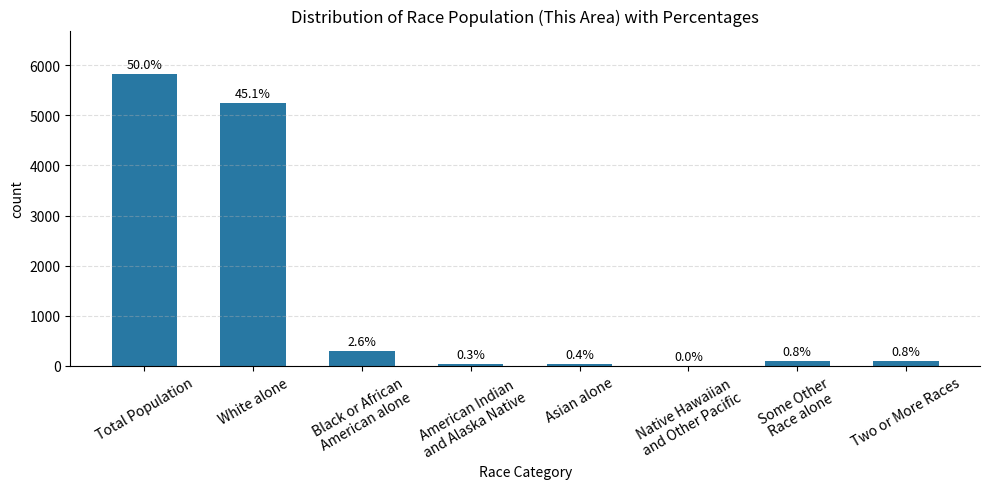

Are the bars horizontal?

No